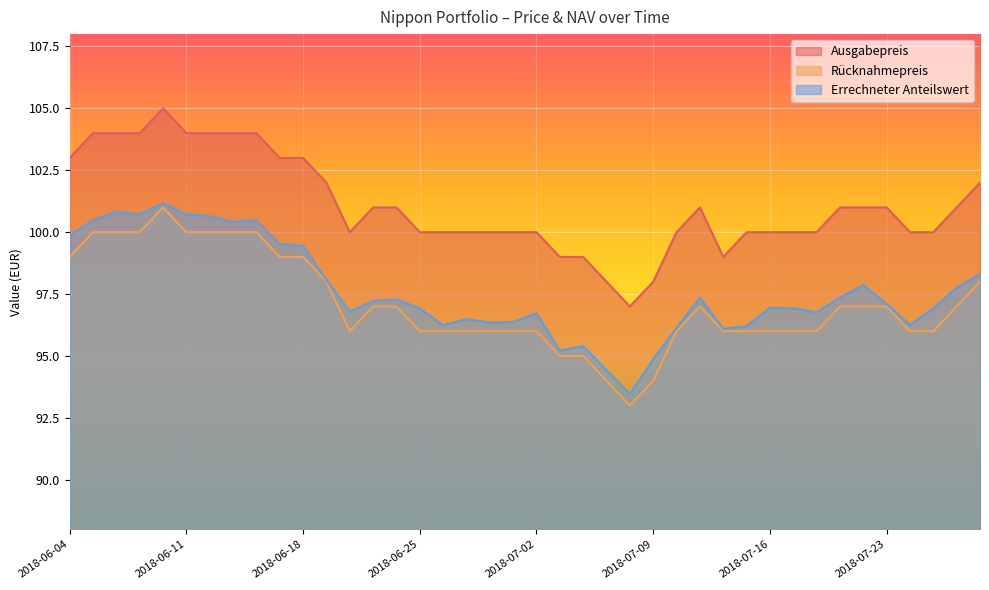

At 2018-07-03, list the series in order from largest to smallest.

Ausgabepreis, Errechneter Anteilswert, Rücknahmepreis